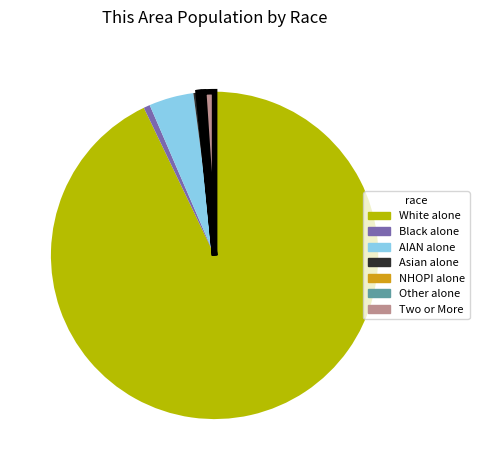

Does White alone represent more than half of the total?

Yes